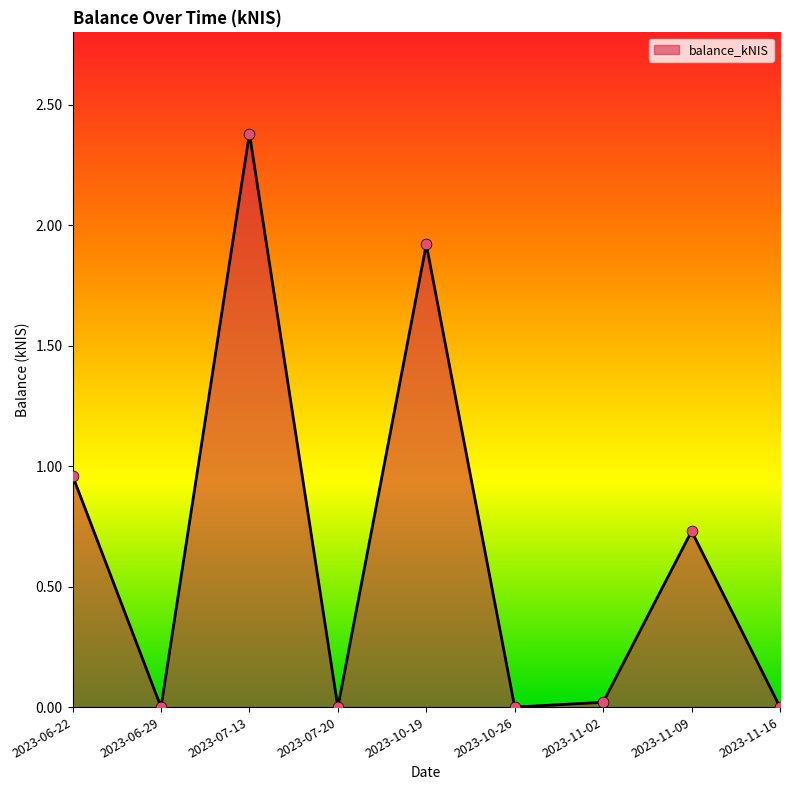

What is the change in value from 2023-06-22 to 2023-11-09?

-0.2